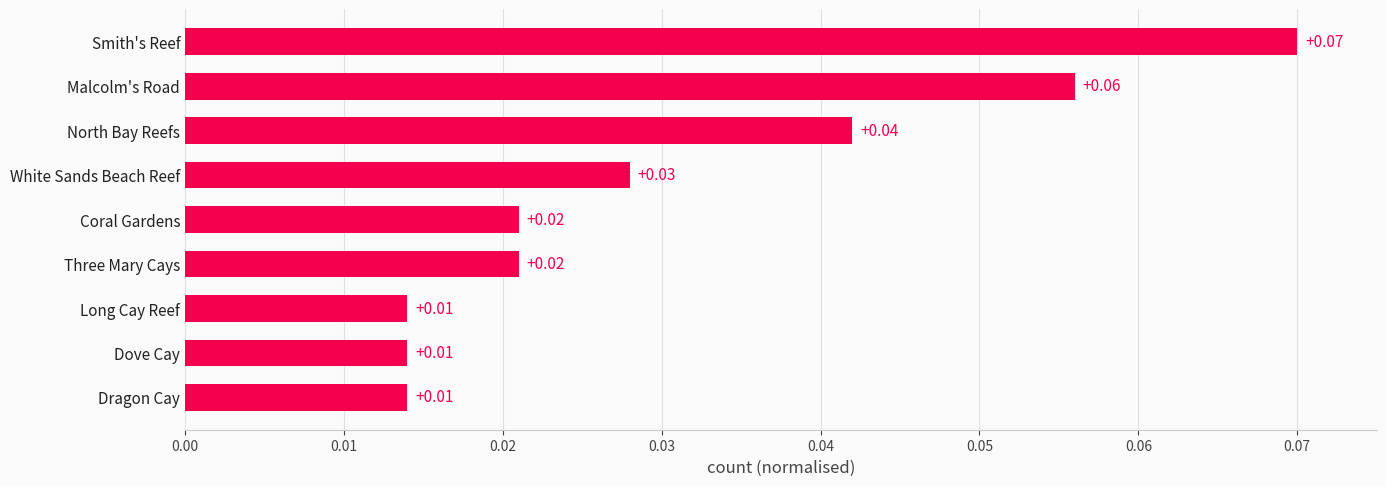

What is the sum of all values?

0.3